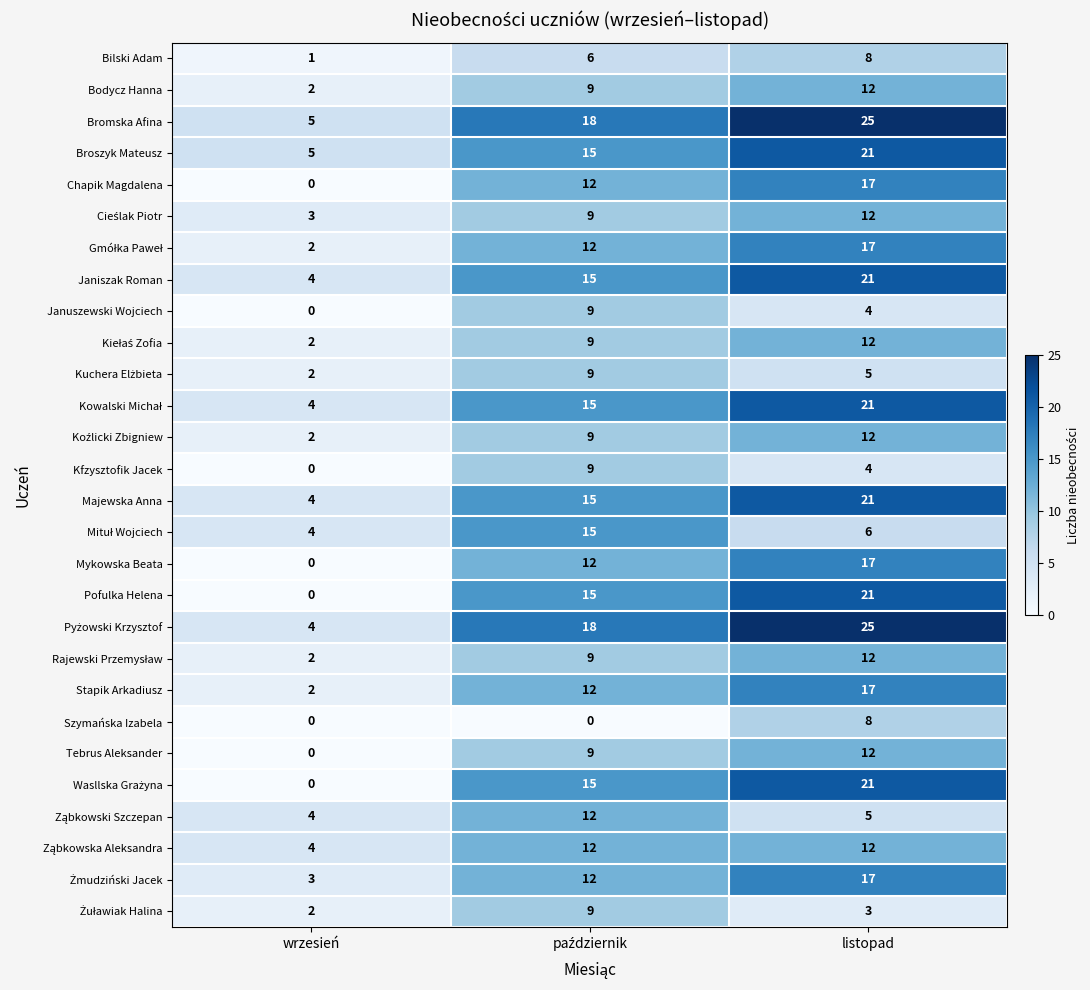

What is the difference between the maximum and minimum values in the Kfzysztofik Jacek series?

9